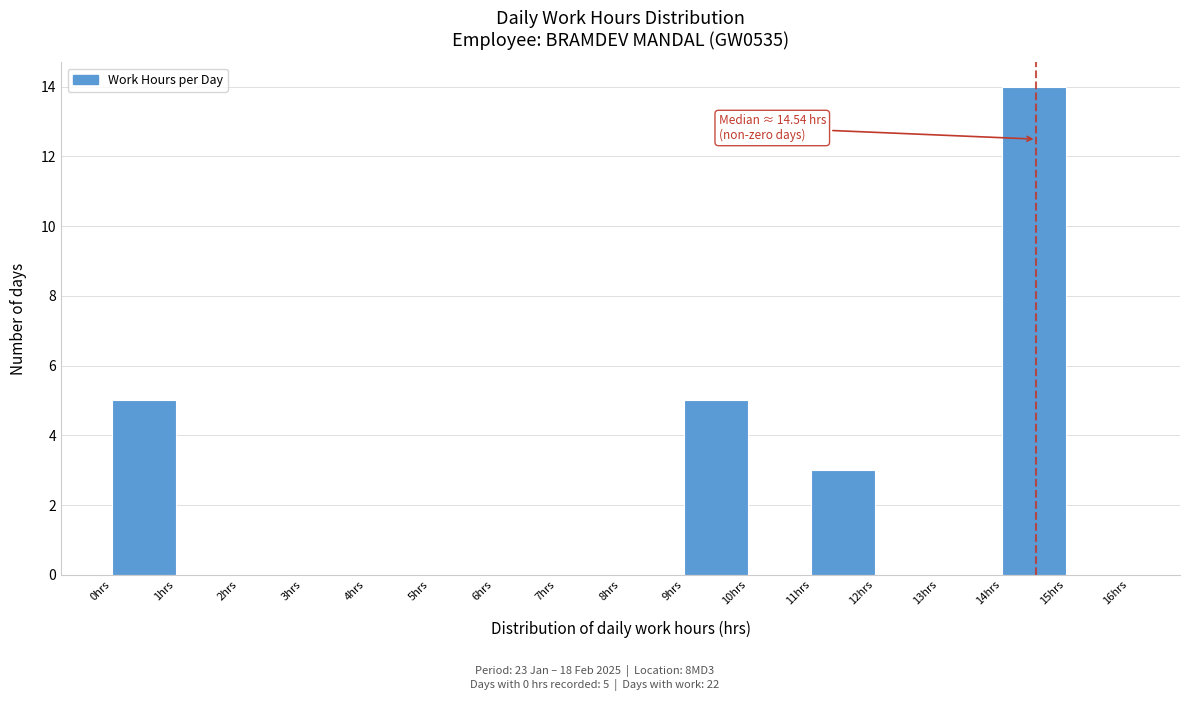

Which range on the x-axis has the tallest bar?

14 to 15